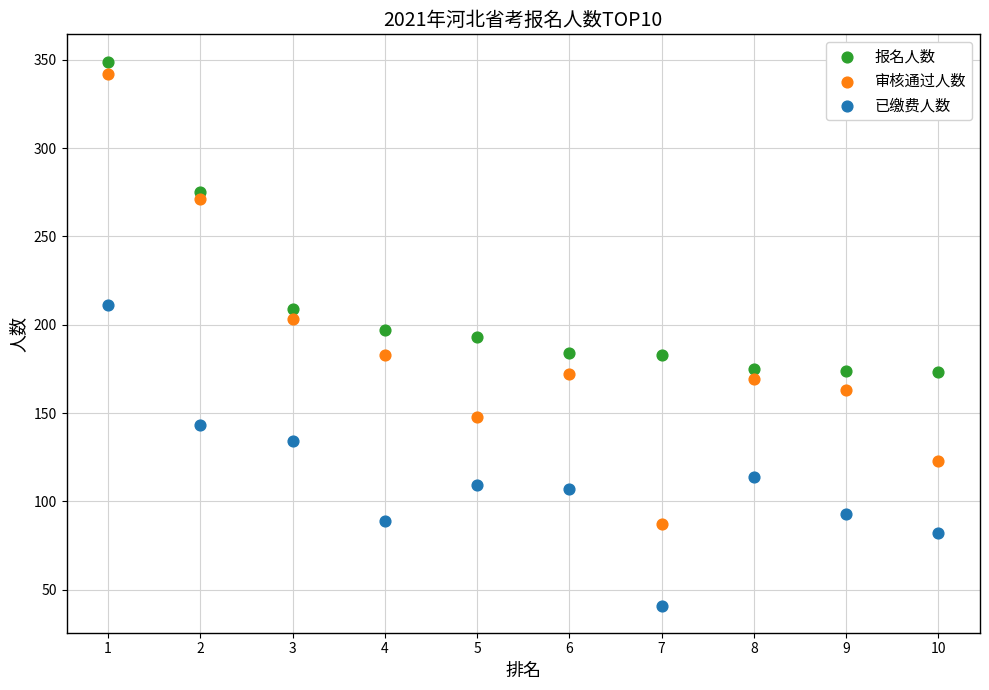

What are all the series names shown in the legend?

报名人数, 审核通过人数, 已缴费人数